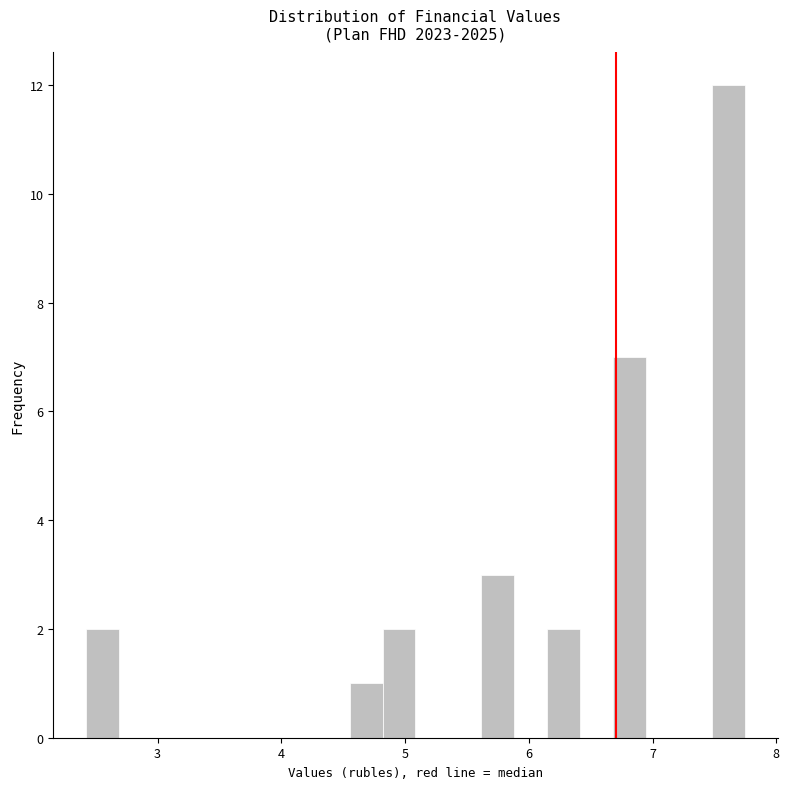

Around what value on the x-axis is the tallest bar? Give the approximate position of its centre, as read against the axis.

7.6